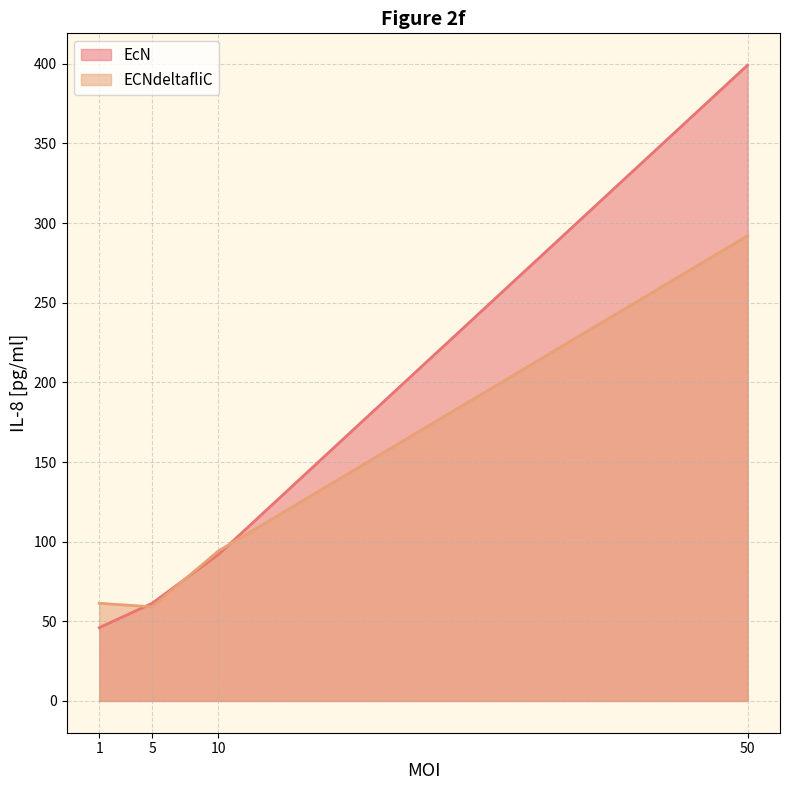

How many interior local valleys does the ECNdeltafliC series have?

1